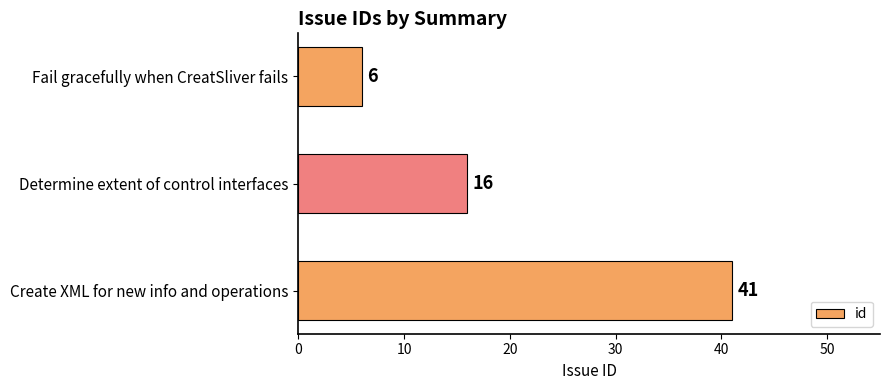

Count the values in the range 6 to 41.

3